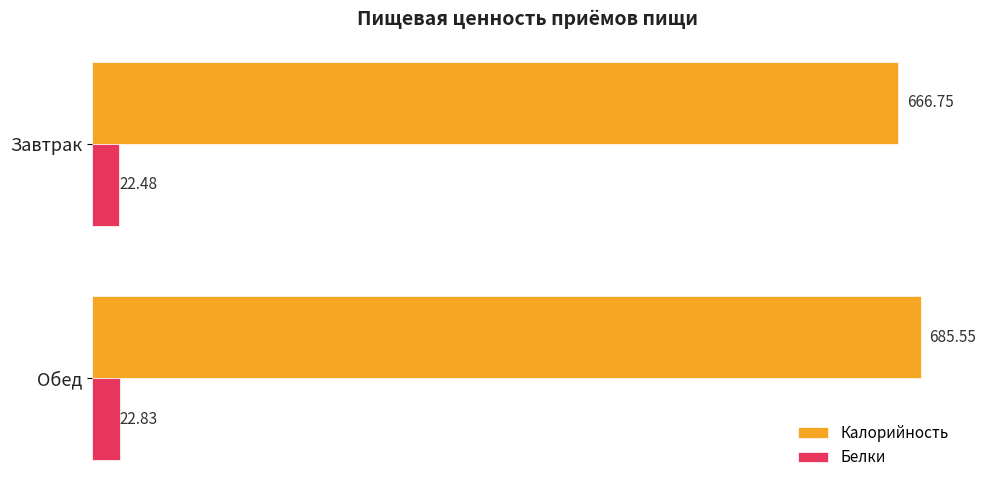

What is the lowest value of the Калорийность series?

666.8